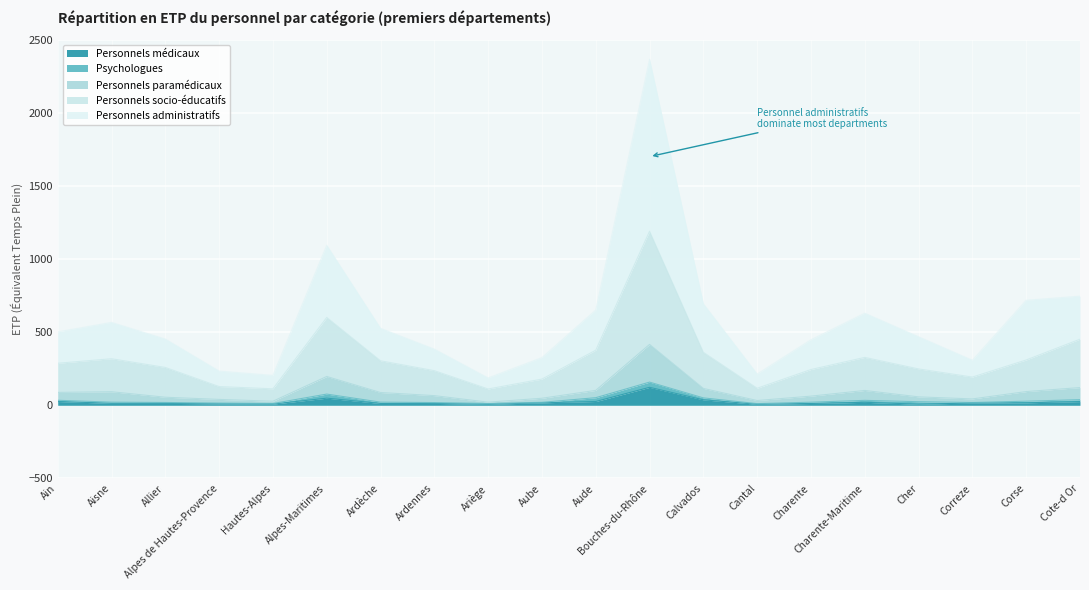

Is the value of Personnels paramédicaux at Charente-Maritime greater than the value of Personnels socio-éducatifs at Corse?

No